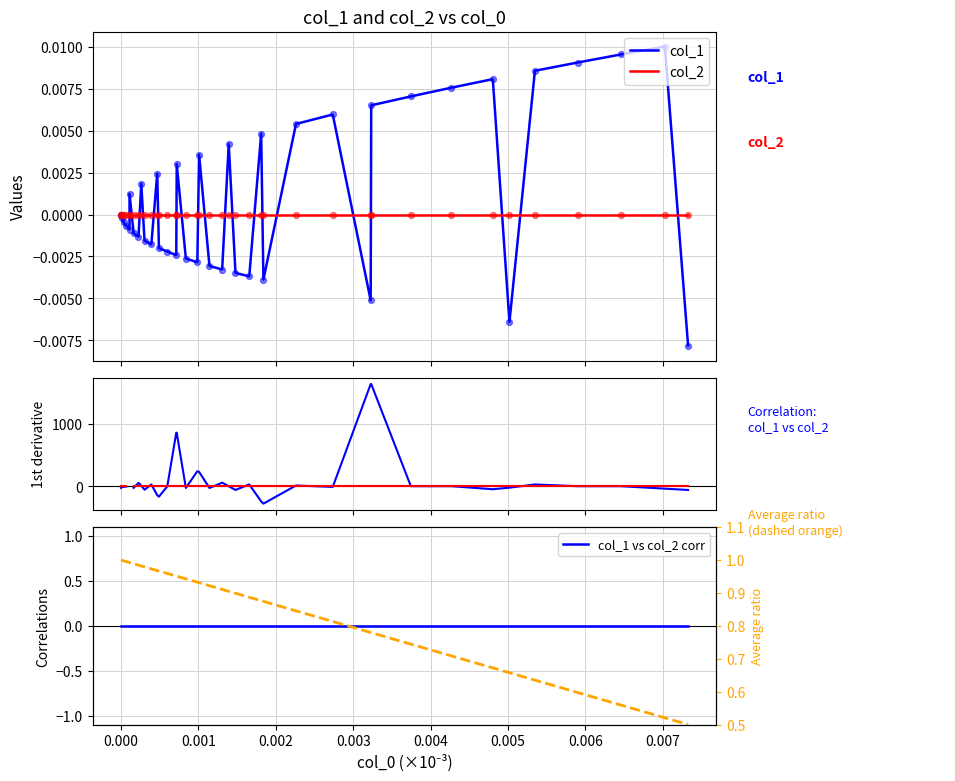

Which series reaches the maximum Y coordinate?

col_1